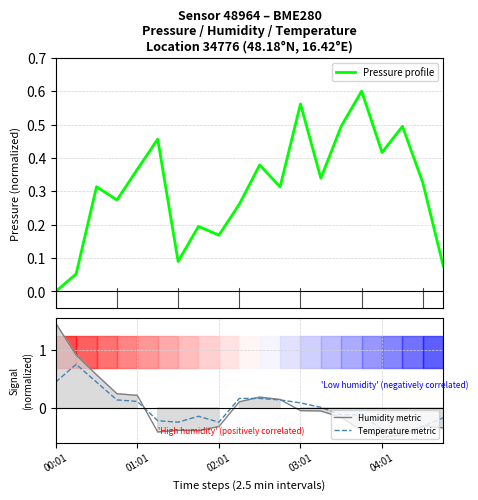

At which category does Humidity metric reach its first local peak?

6